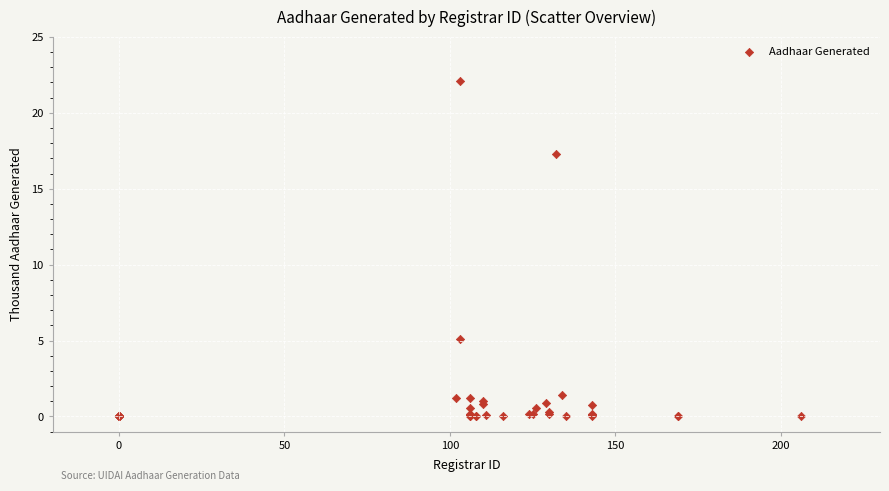

What Y value in the scatter plot is closest to 11?

5.1